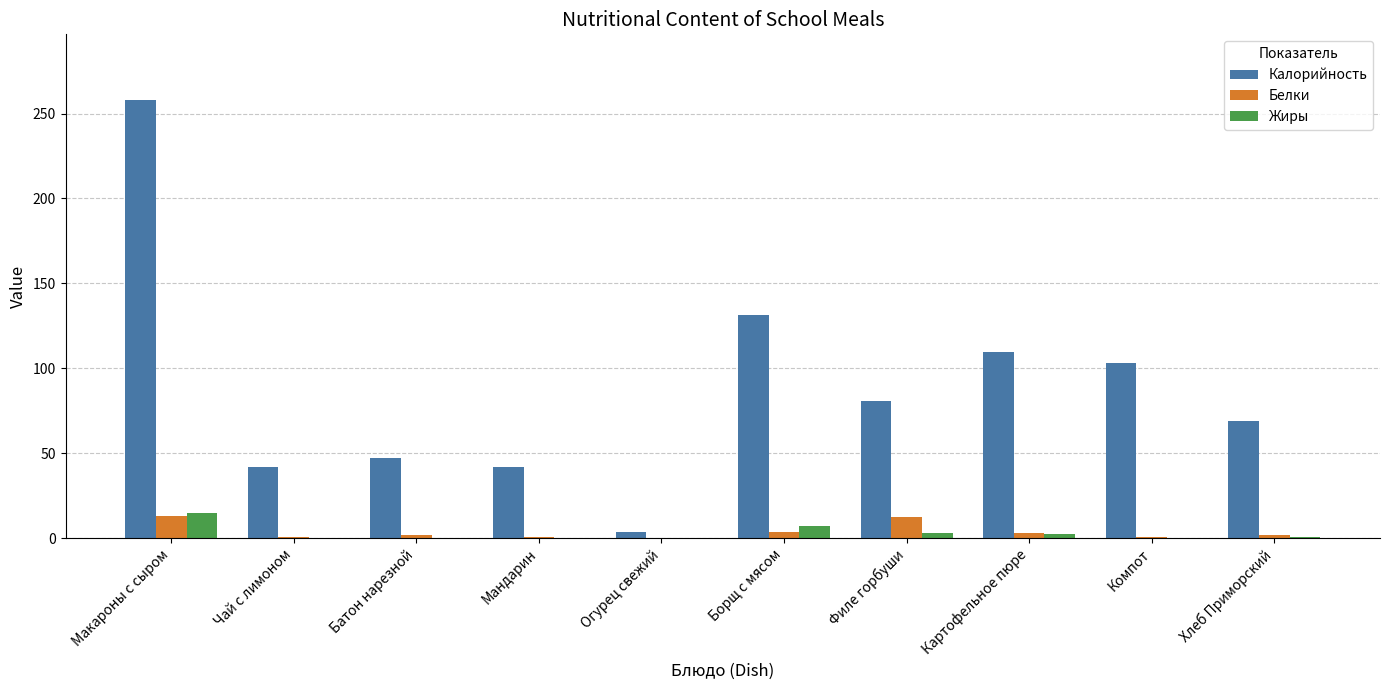

How many groups of bars are there?

10